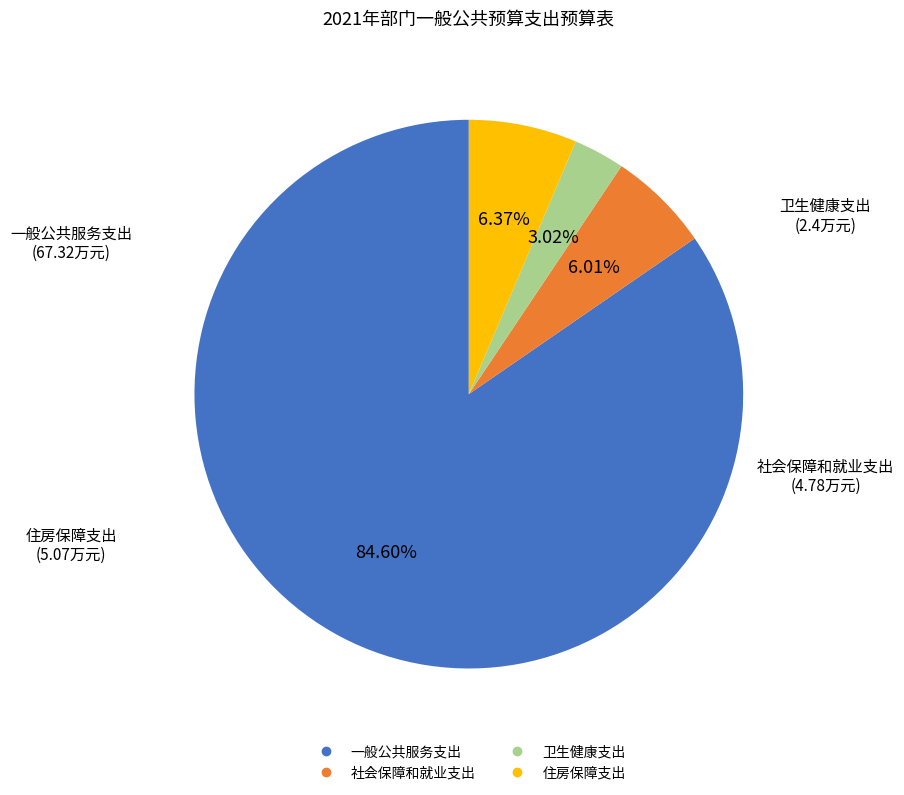

Which has a higher value, 社会保障和就业支出 or 卫生健康支出?

社会保障和就业支出